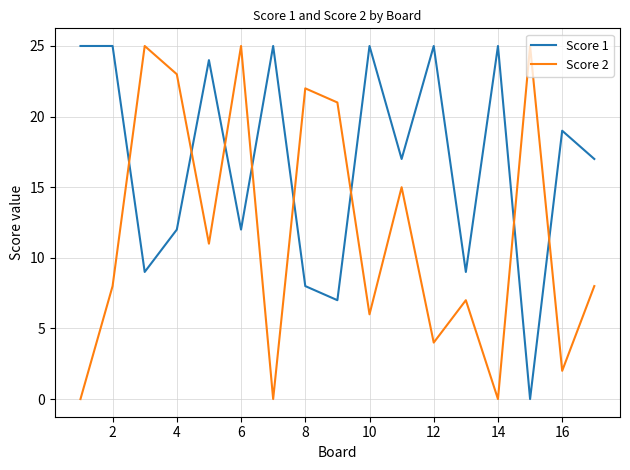

Rank the series by their average value, from lowest to highest.

Score 2, Score 1